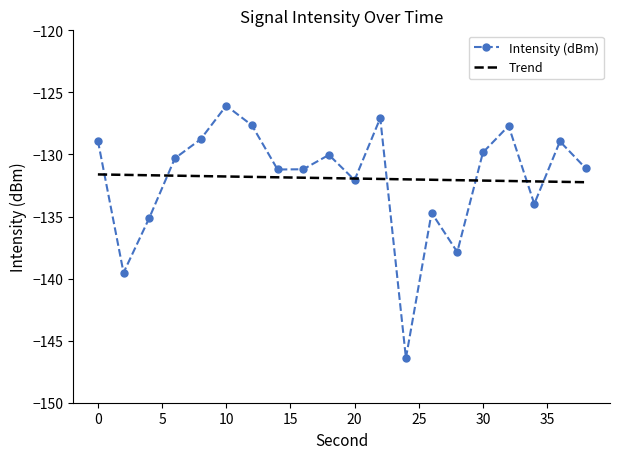

What value does the data have at 36?

-128.9